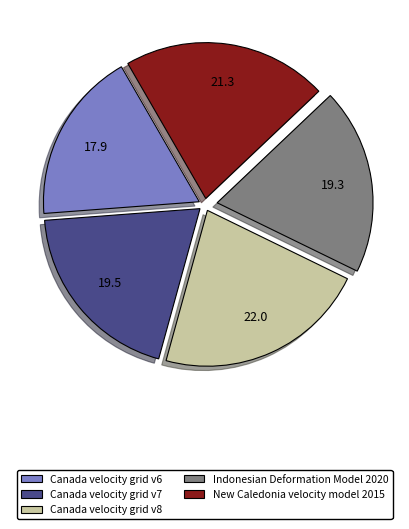

Is there a majority slice in this chart?

No